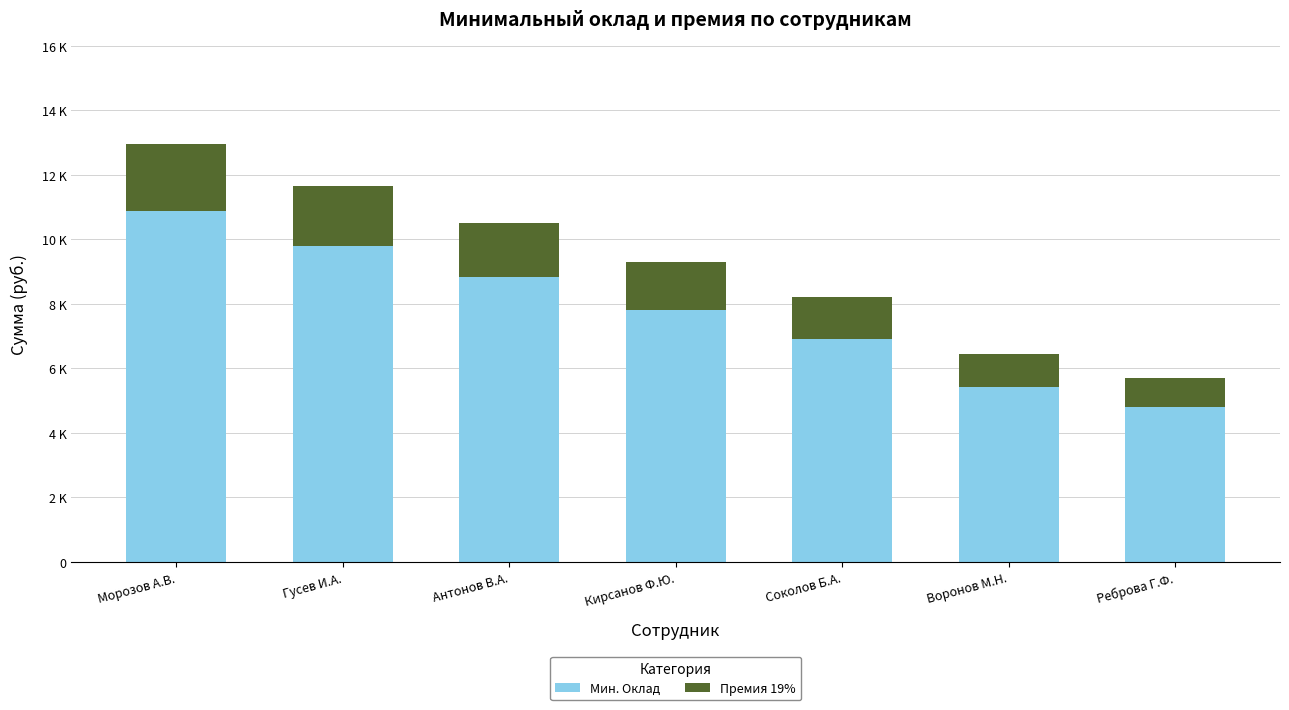

At Воронов М.Н., list the series in order from smallest to largest.

Премия 19%, Мин. Оклад